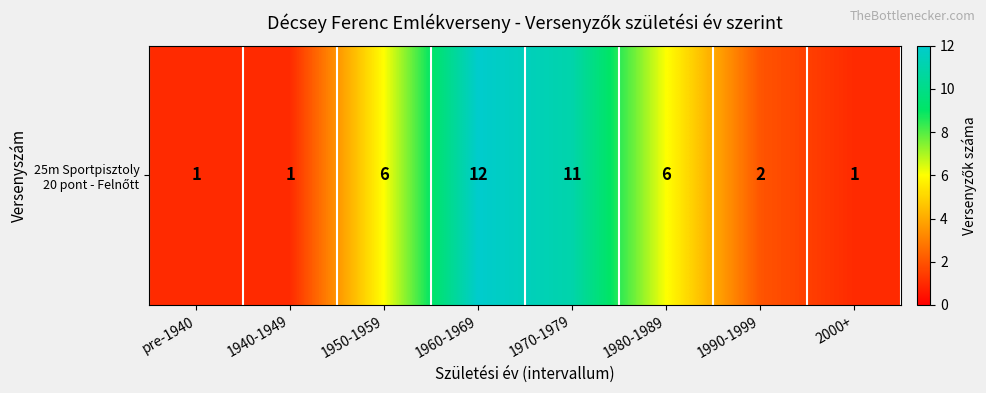

Rank the categories by value from lowest to highest.

pre-1940, 1940-1949, 2000+, 1990-1999, 1950-1959, 1980-1989, 1970-1979, 1960-1969